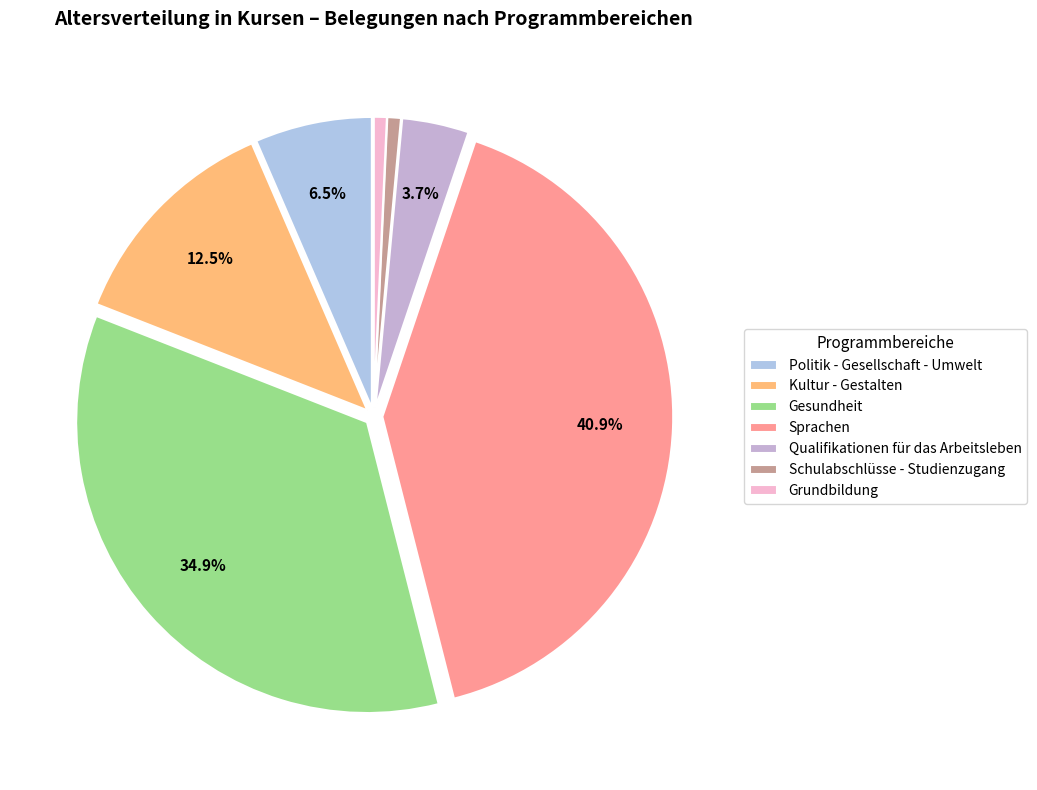

Does Sprachen represent more than half of the total?

No